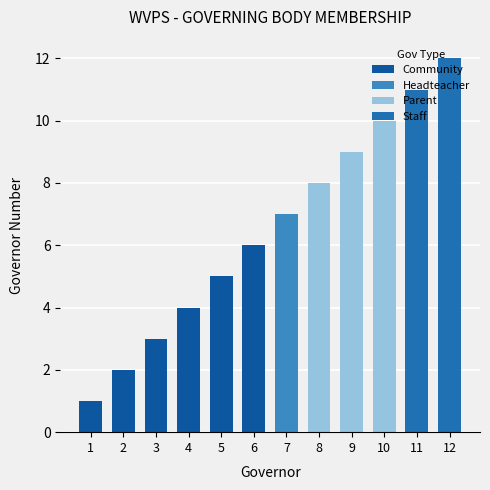

What is the sum of all values?

78